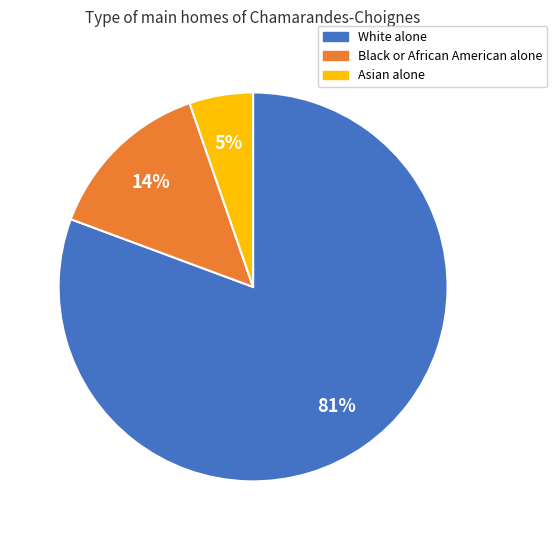

Is White alone the majority of the pie?

Yes